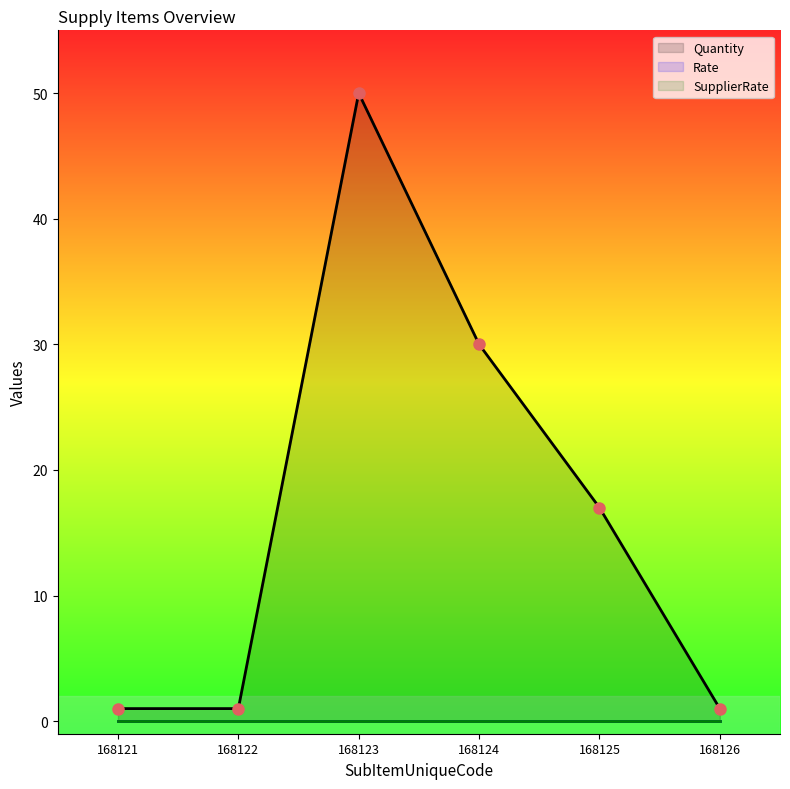

What is the maximum value shown in the chart?

50